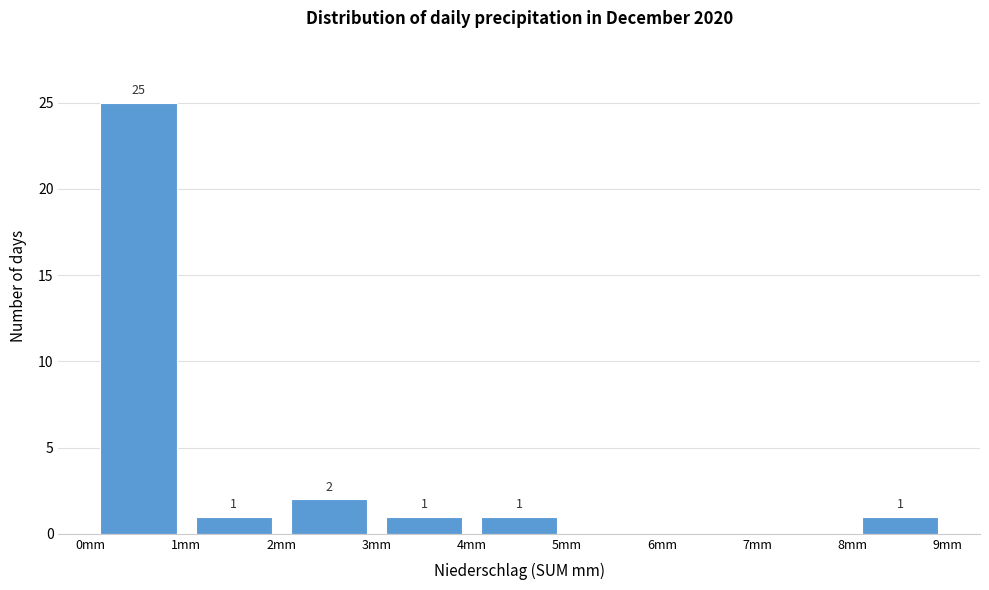

Which range on the x-axis has the tallest bar?

0 to 1